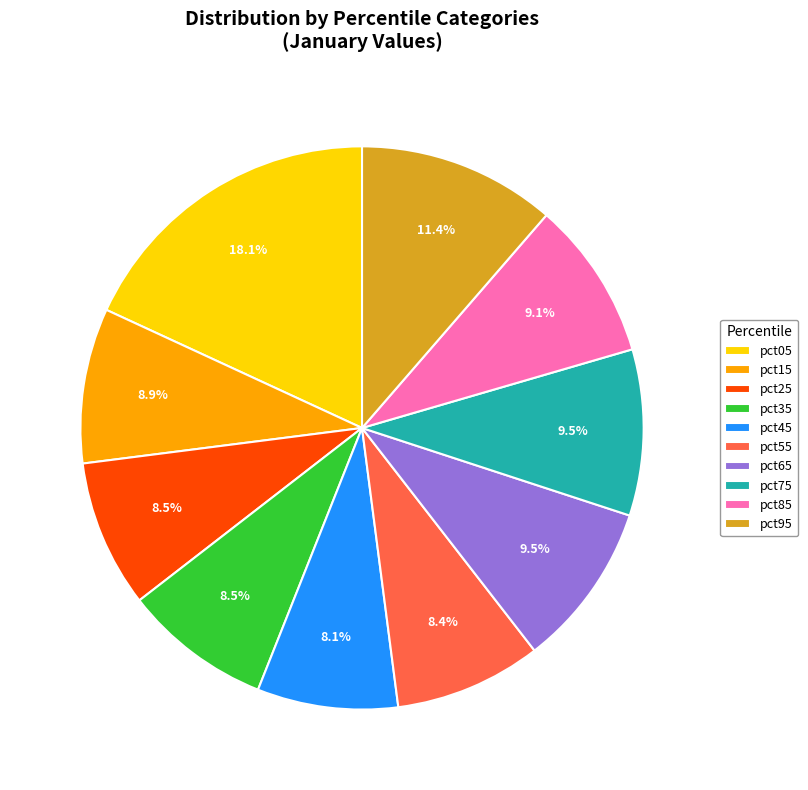

Does pct15 account for over 50% of the chart?

No